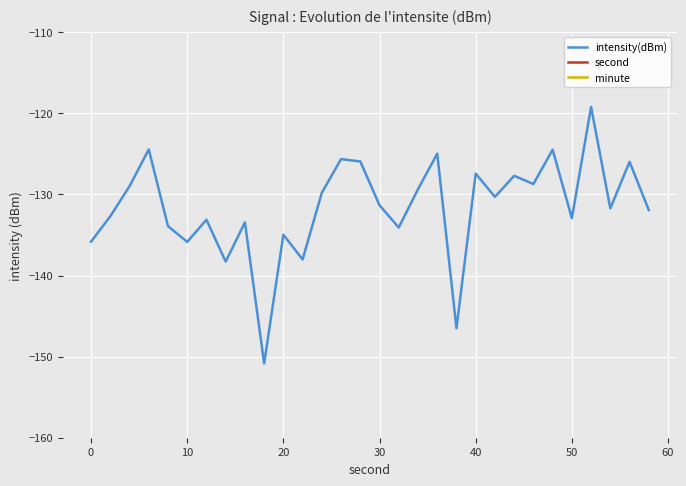

What is the difference between the maximum and minimum values in the second series?

58.0